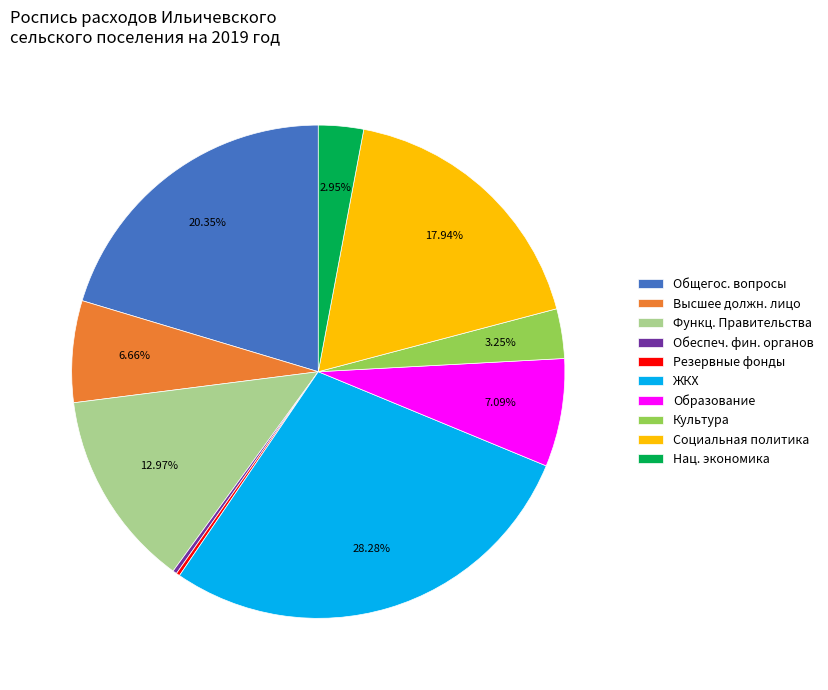

Which has a higher value, Функц. Правительства or Высшее должн. лицо?

Функц. Правительства